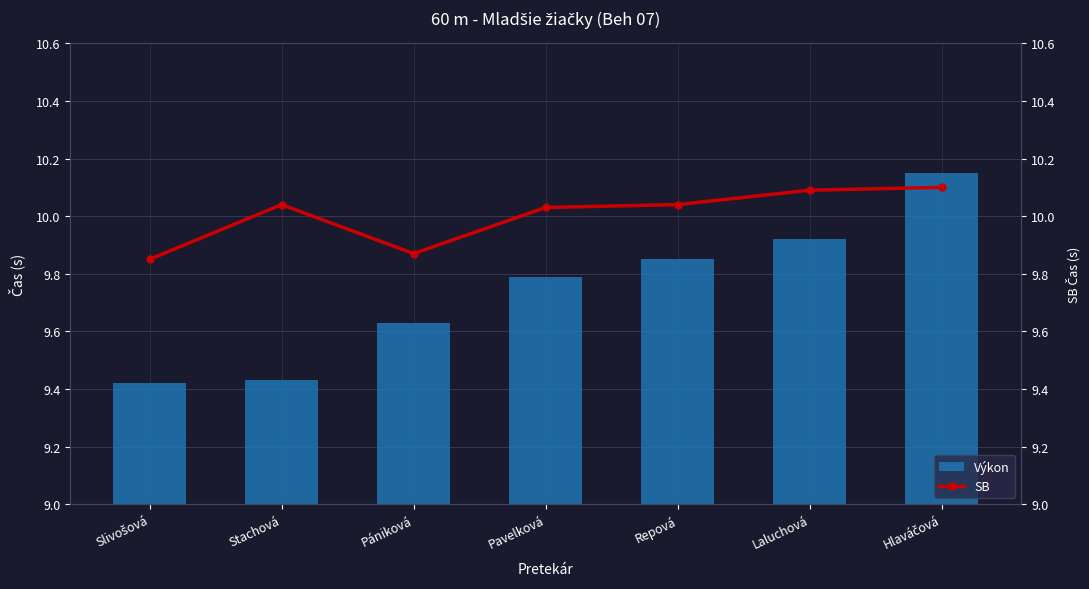

What are all the series names shown in the legend?

Výkon, SB